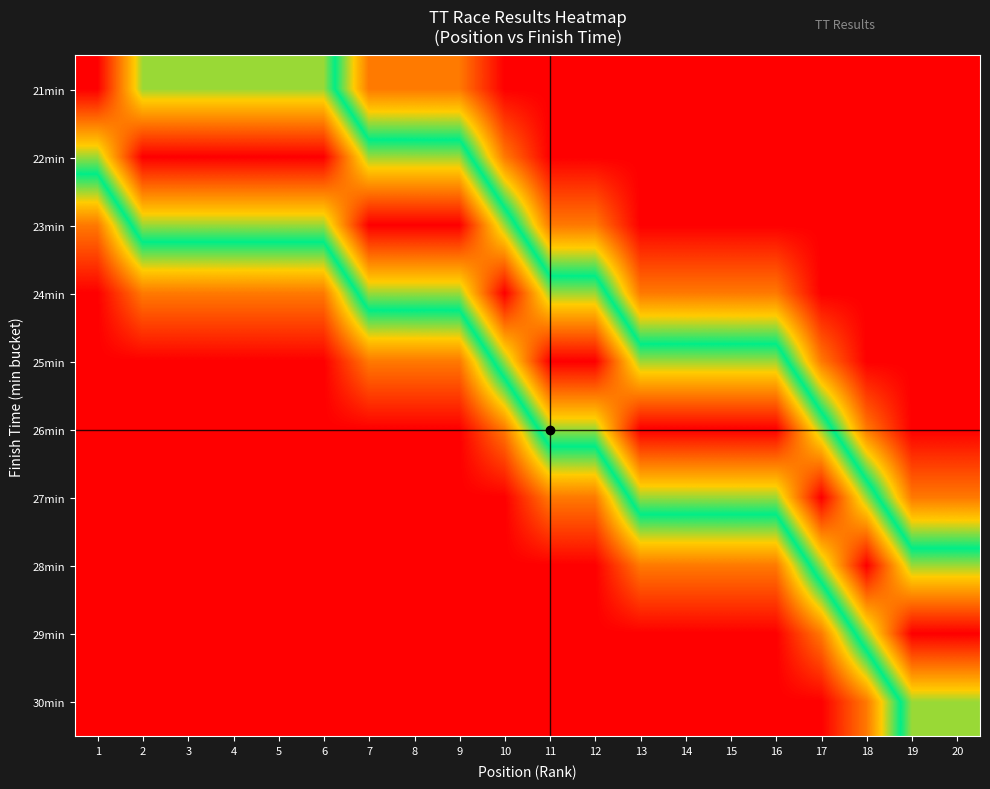

At how many categories does at least one series exceed 0?

20